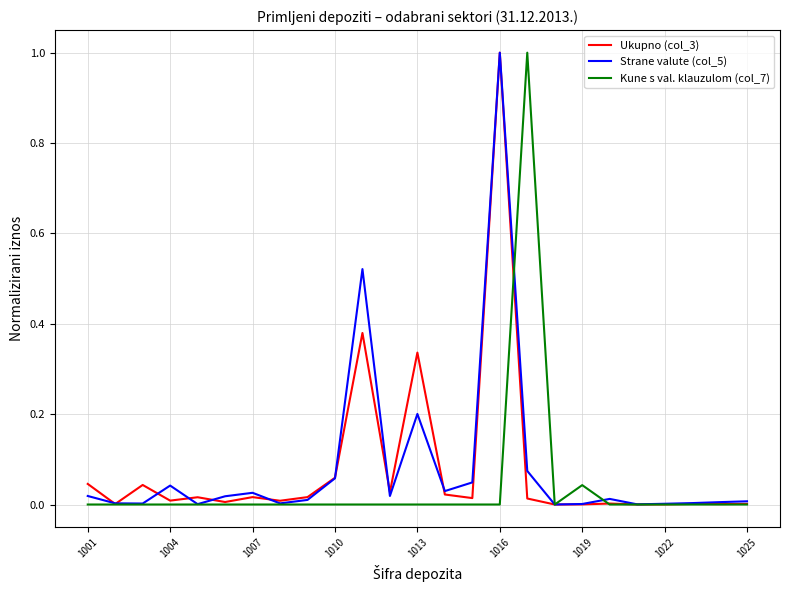

What is the maximum value shown in the chart?

1.0